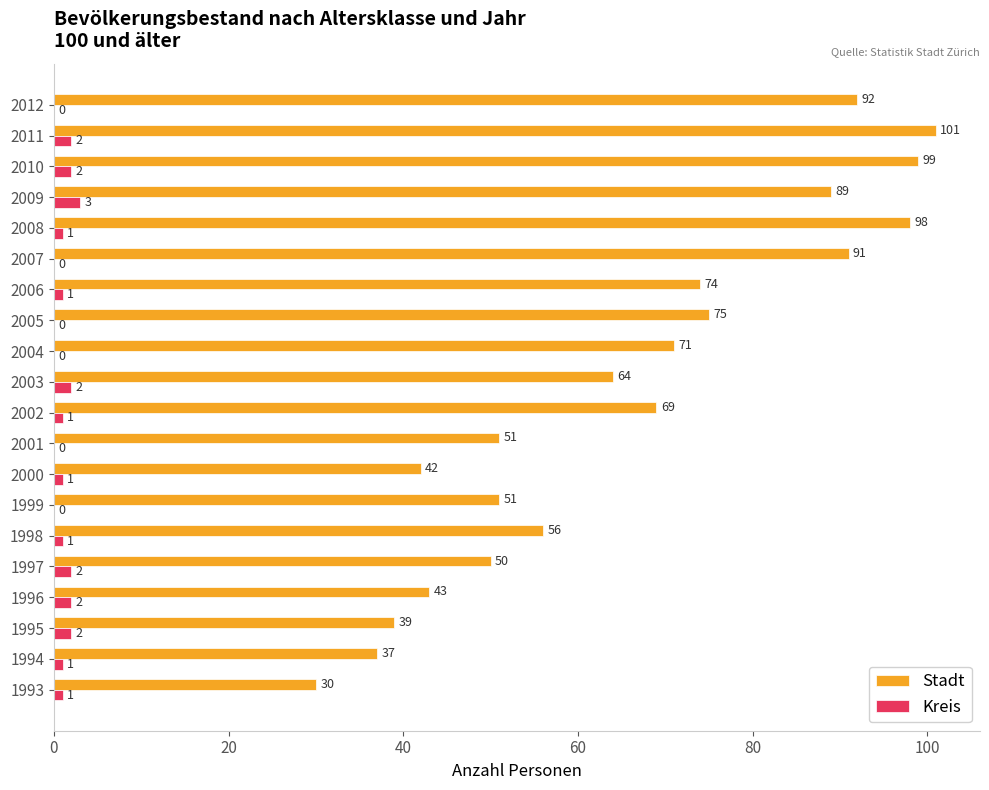

How many values in Kreis are above zero?

14